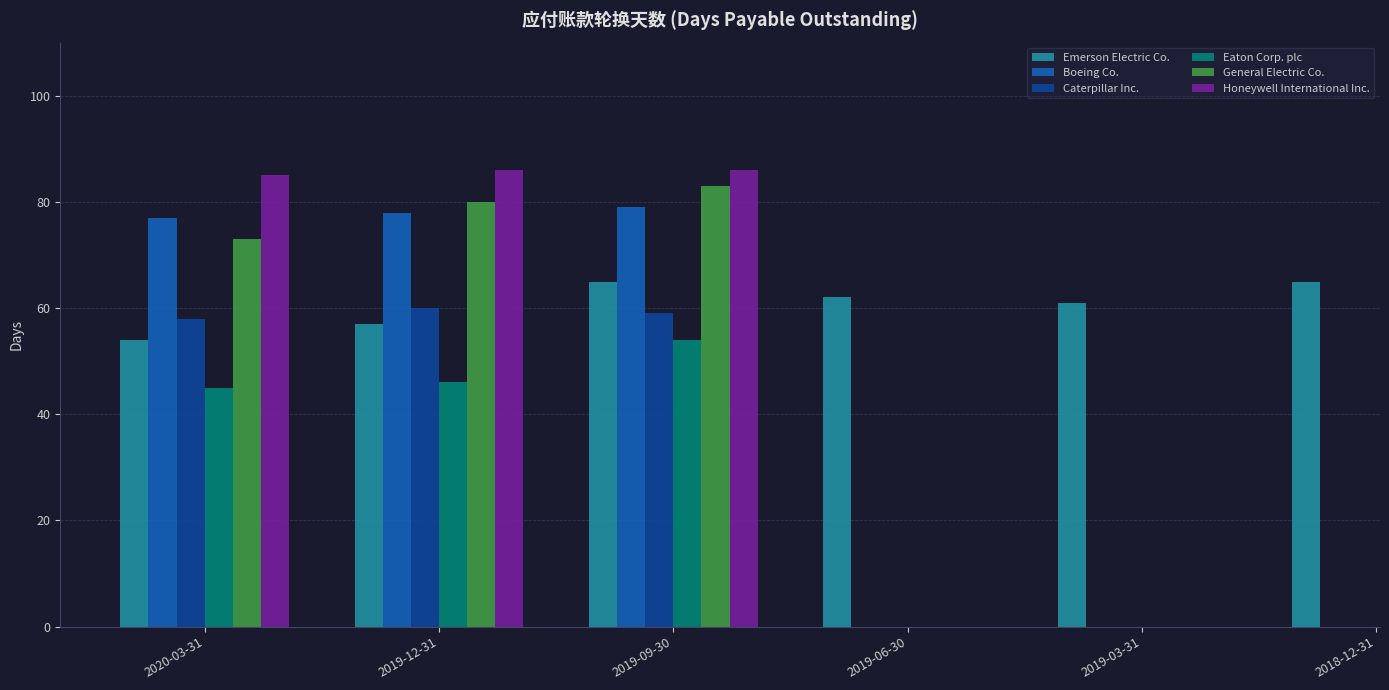

What is the highest value of the Emerson Electric Co. series?

65